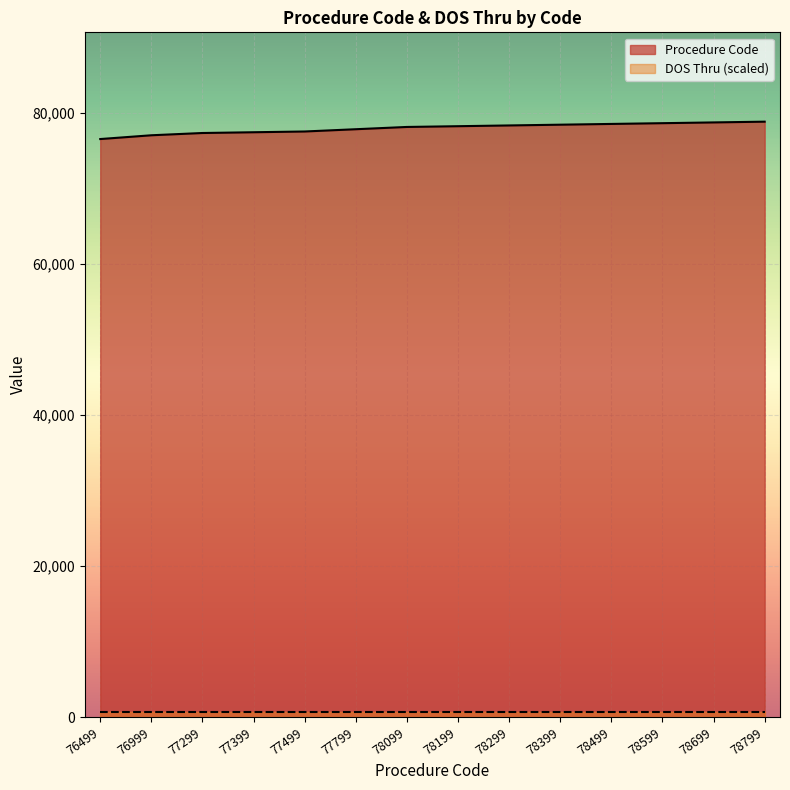

What is the value of the 8th point from the left?

78199